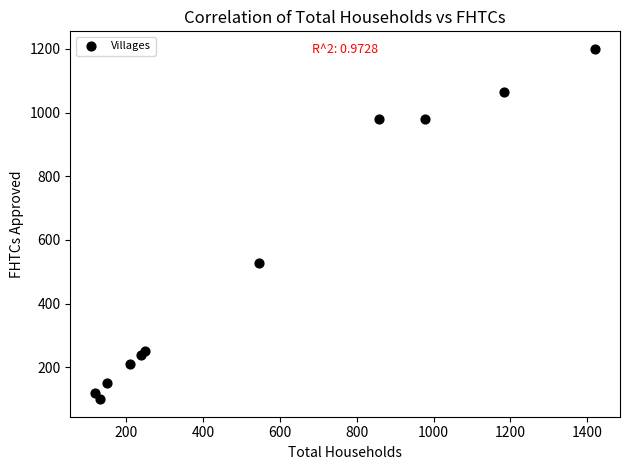

What Y value in the scatter plot is closest to 650?

529